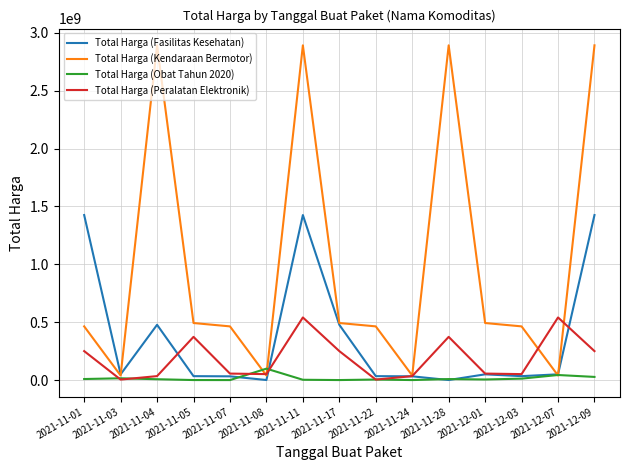

The value of Total Harga (Kendaraan Bermotor) at 2021-11-07 is 464002100. True or false?

True